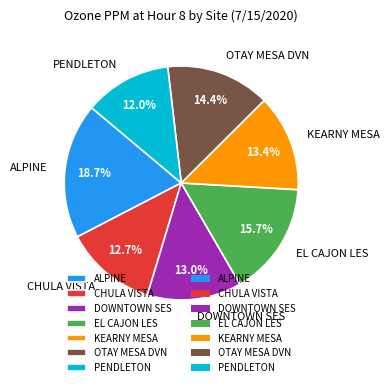

Is the sum of KEARNY MESA and ALPINE greater than half?

No